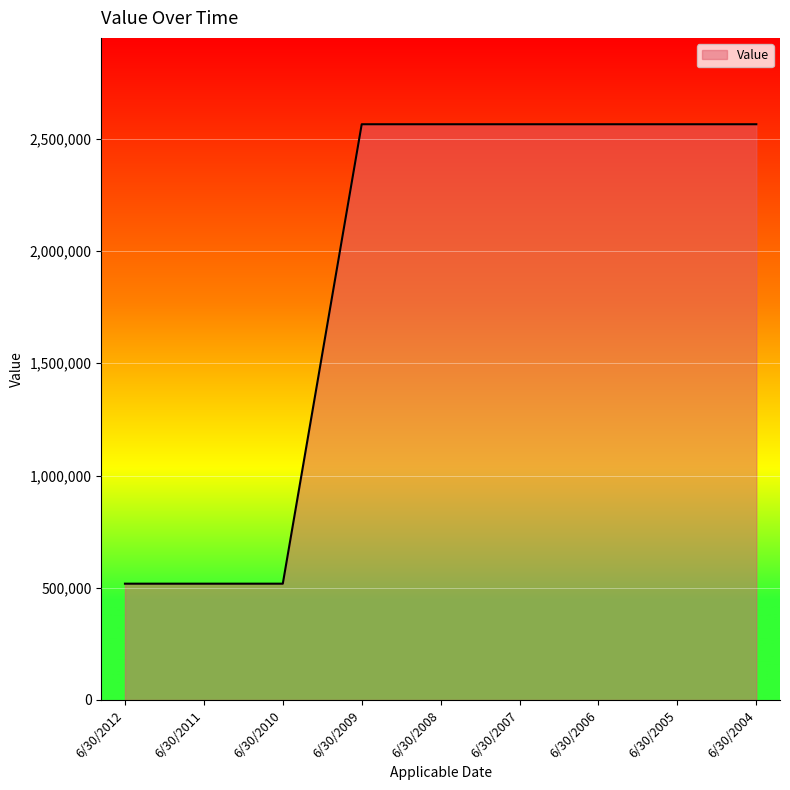

What is the sum of all values?

16943508